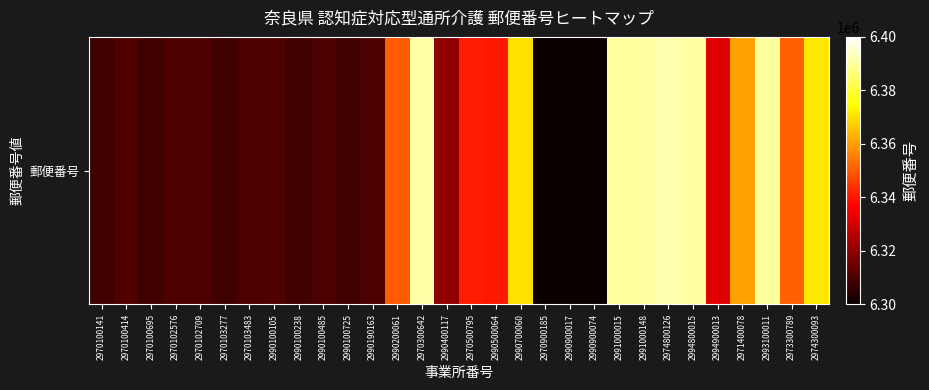

Count the number of data series in this chart.

1